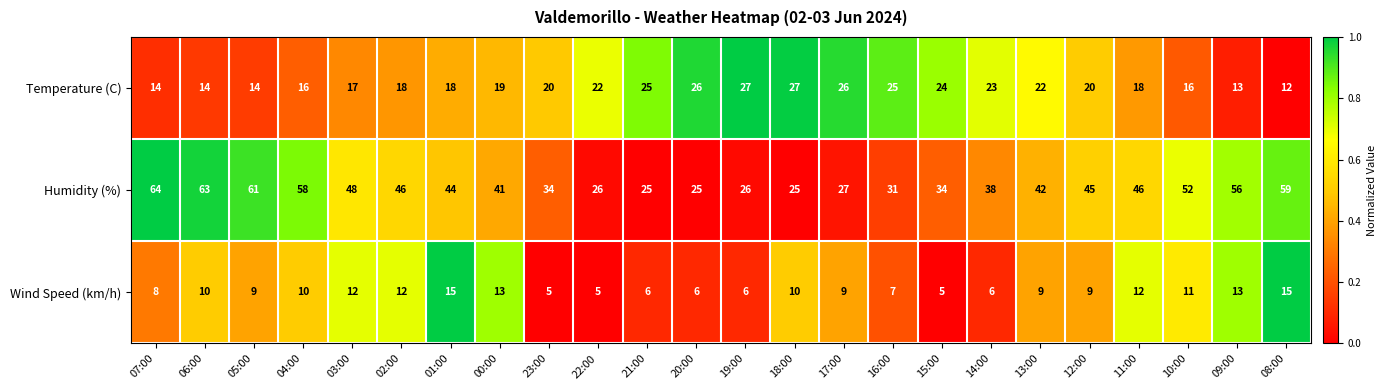

What is the maximum value shown in the chart?

64